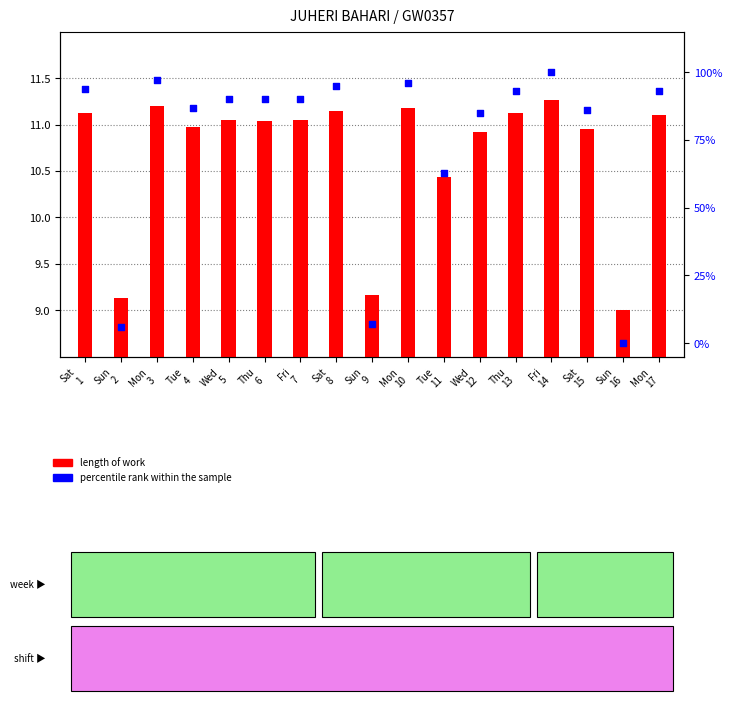

What are all the series names shown in the legend?

length of work, percentile rank within the sample